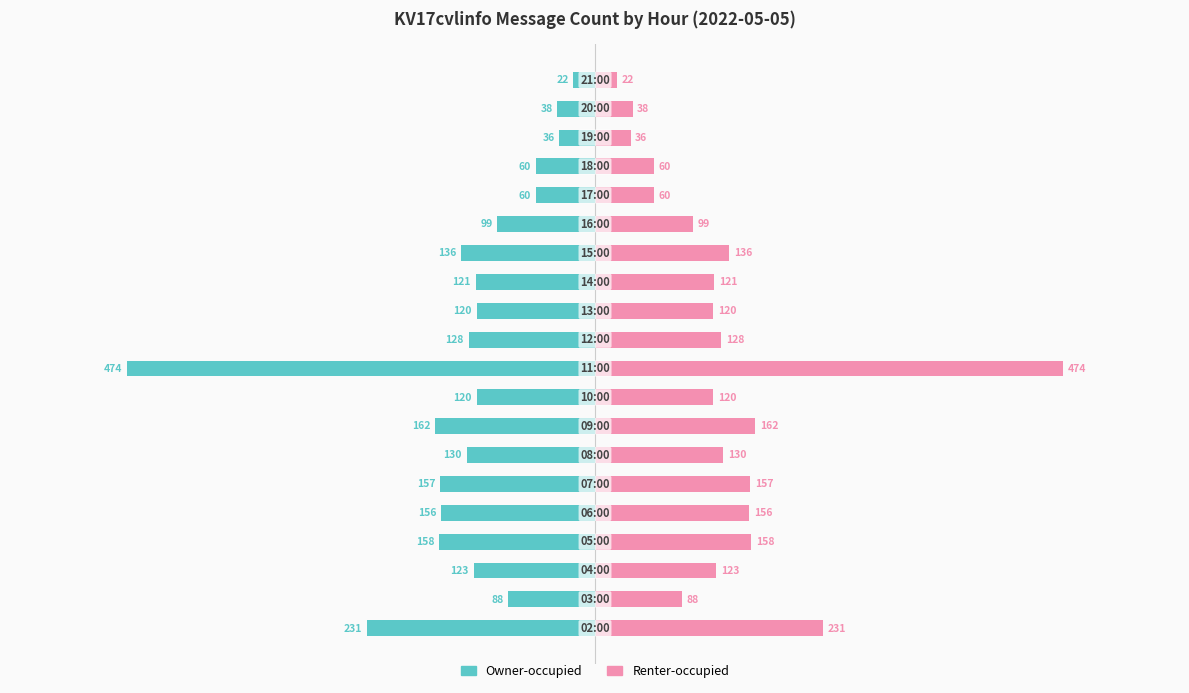

Between −200 and 600, which series saw the biggest shift?

Owner-occupied